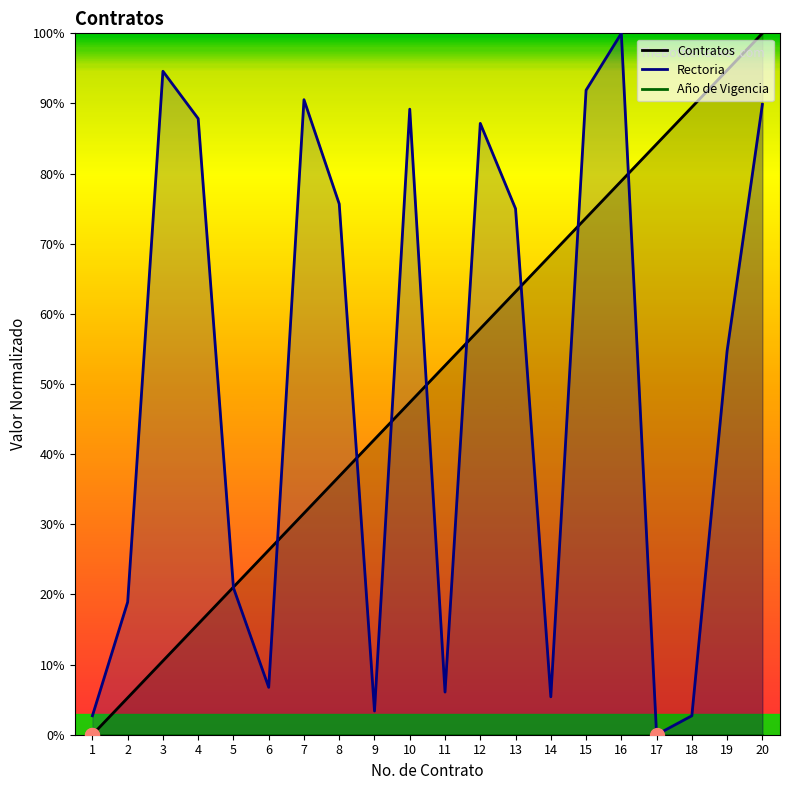

What is the value of the Contratos point at the 17th from the left?

84.2